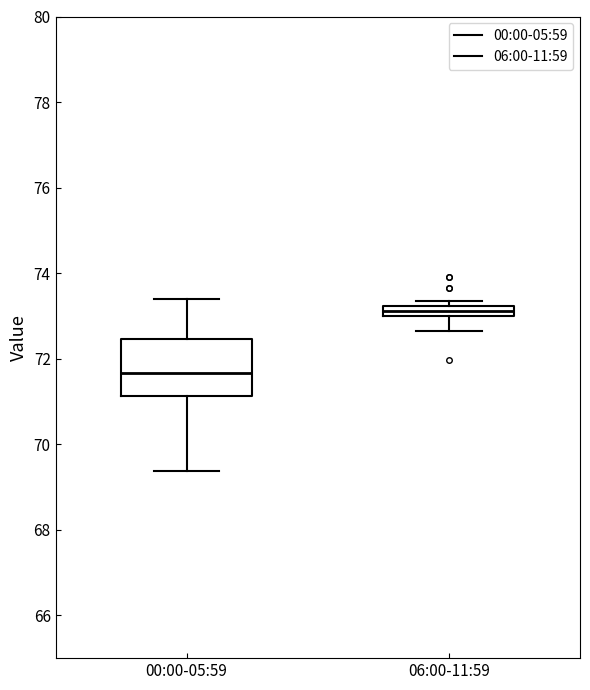

Comparing the boxes themselves (not the whiskers), which one is the tallest?

00:00-05:59